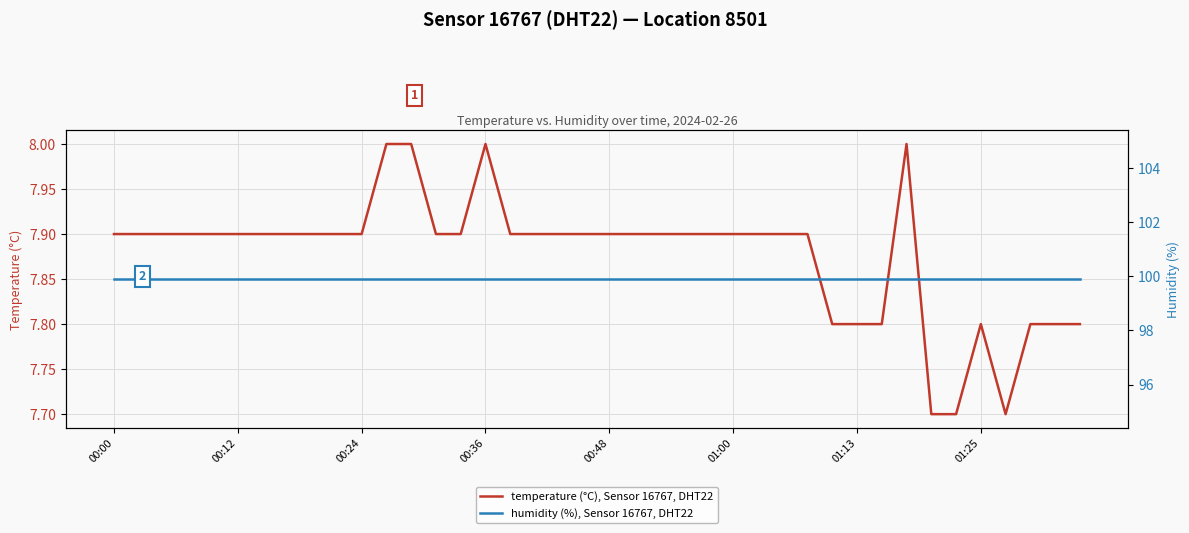

The temperature (°C), Sensor 16767, DHT22 series shows 11.3 at 00:12. True or false?

False